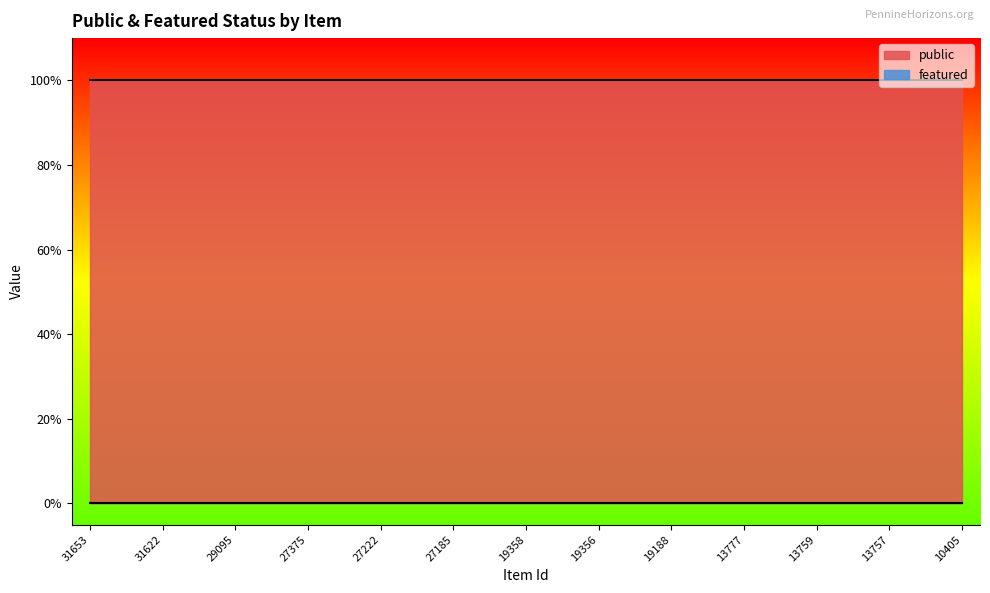

Which label corresponds to the smallest value in the chart?

31653